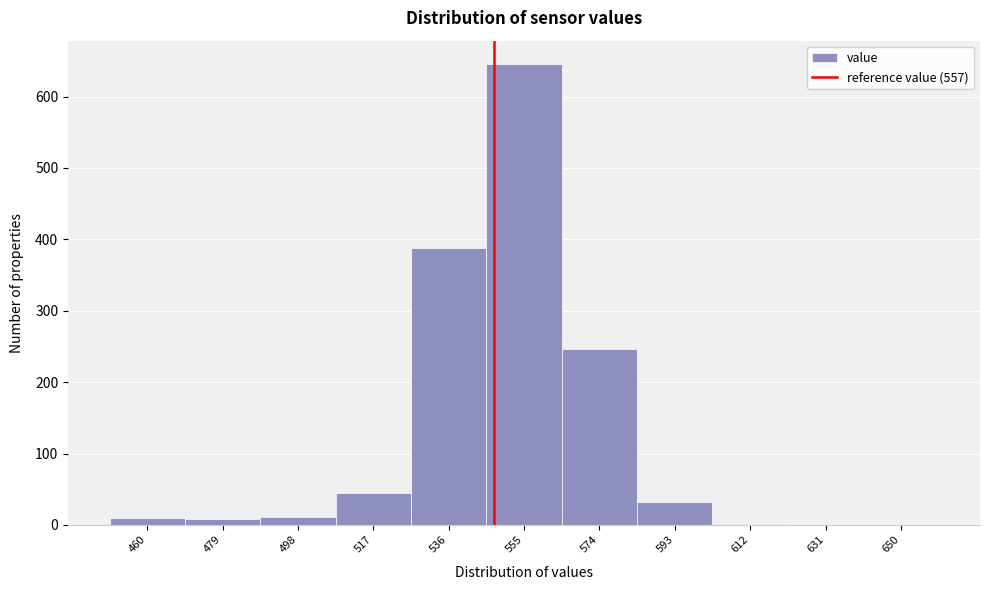

The value at 574 is 359. True or false?

False